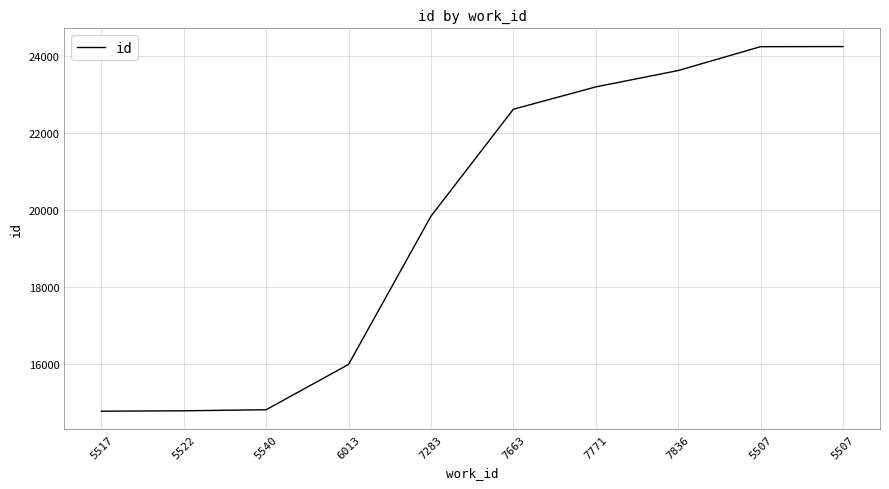

Approximately how many times larger is the value at 5517 compared to 7283?

0.7